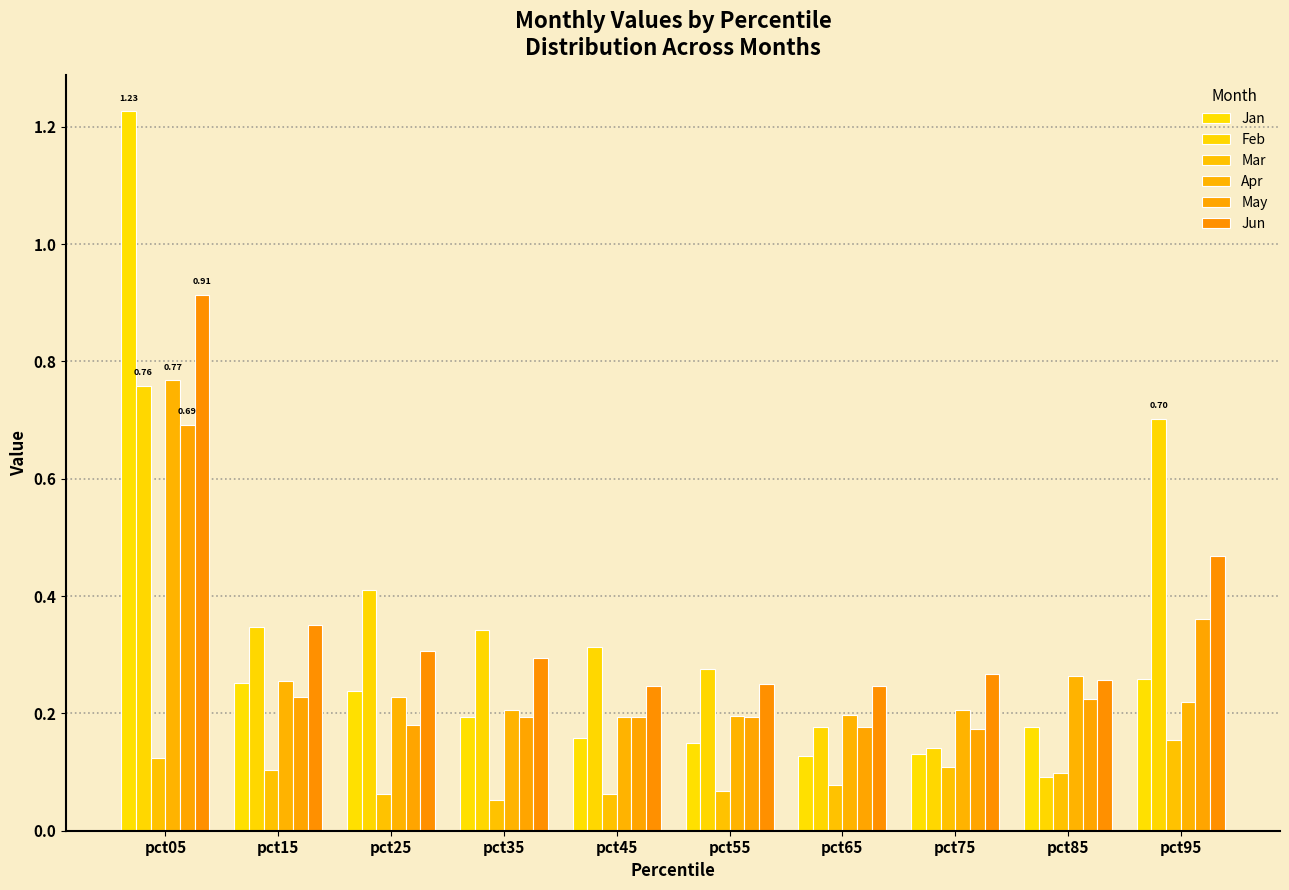

Reading left to right, list all the values displayed in this chart.

Jan: 1.2	0.3	0.2	0.2	0.2	0.2	0.1	0.1	0.2	0.3
Feb: 0.8	0.3	0.4	0.3	0.3	0.3	0.2	0.1	0.1	0.7
Mar: 0.1	0.1	0.1	0.1	0.1	0.1	0.1	0.1	0.1	0.2
Apr: 0.8	0.3	0.2	0.2	0.2	0.2	0.2	0.2	0.3	0.2
May: 0.7	0.2	0.2	0.2	0.2	0.2	0.2	0.2	0.2	0.4
Jun: 0.9	0.4	0.3	0.3	0.2	0.3	0.2	0.3	0.3	0.5